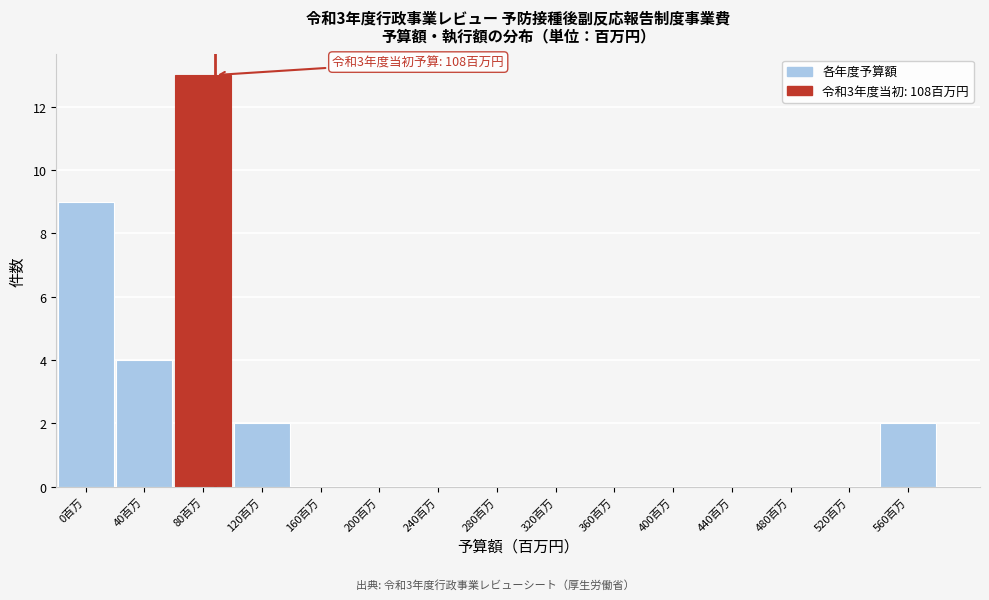

Reading left to right, transcribe all the data shown in this chart.

0百万=9	40百万=4	80百万=13	120百万=2	160百万=0	200百万=0	240百万=0	280百万=0	320百万=0	360百万=0	400百万=0	440百万=0	480百万=0	520百万=0	560百万=2